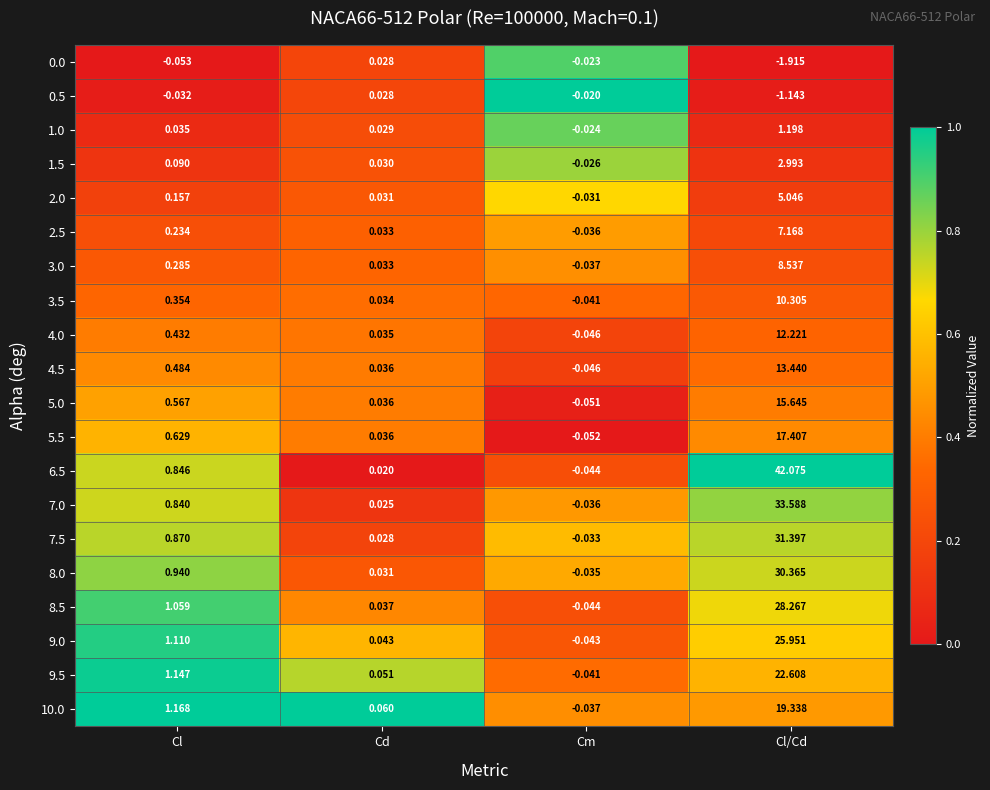

Where is 4.5 nearest to the value 6?

Cl